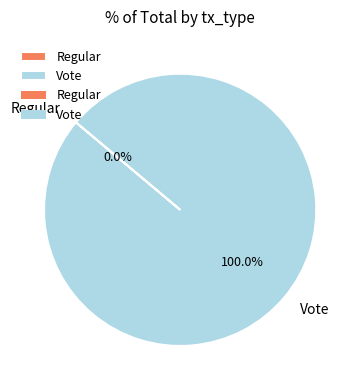

Is it true that Vote is 100% of the pie?

True